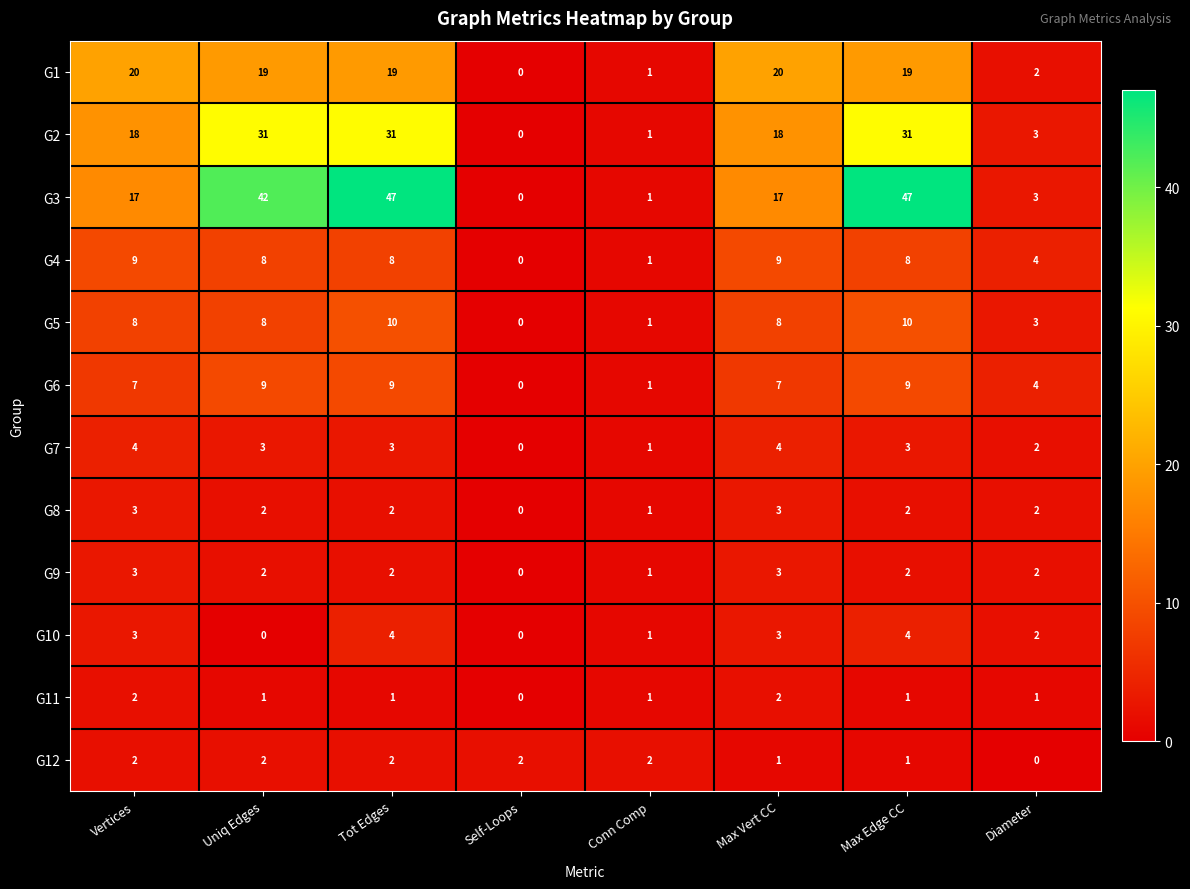

What is the difference between the highest and lowest values at Diameter?

4